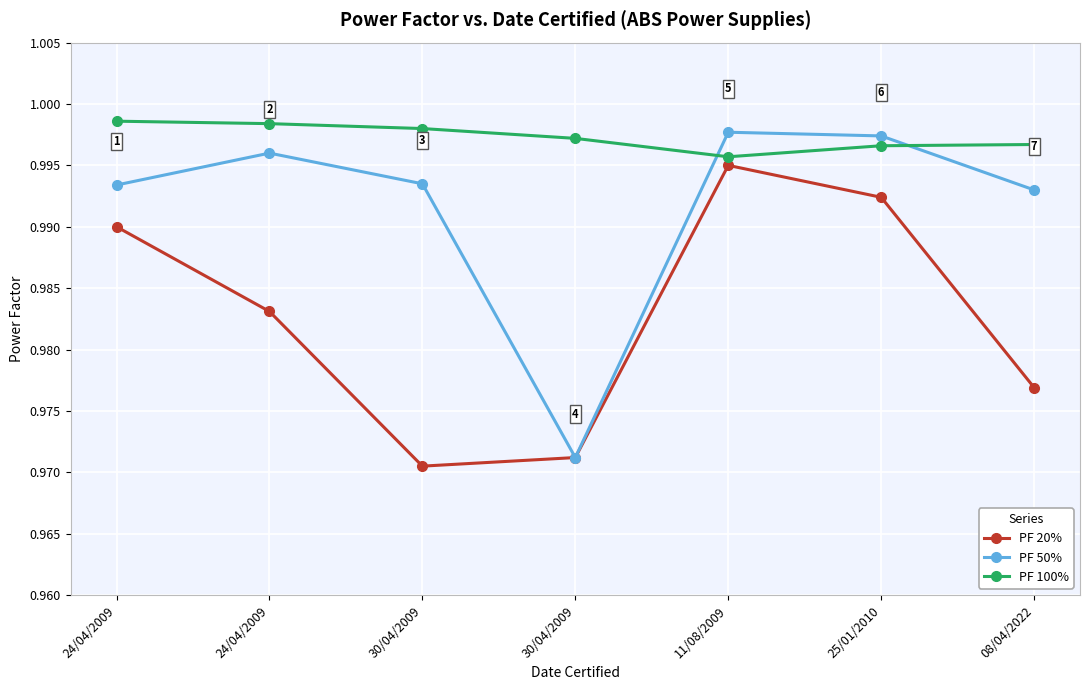

True or false: PF 50% and PF 20% cross at least once.

False